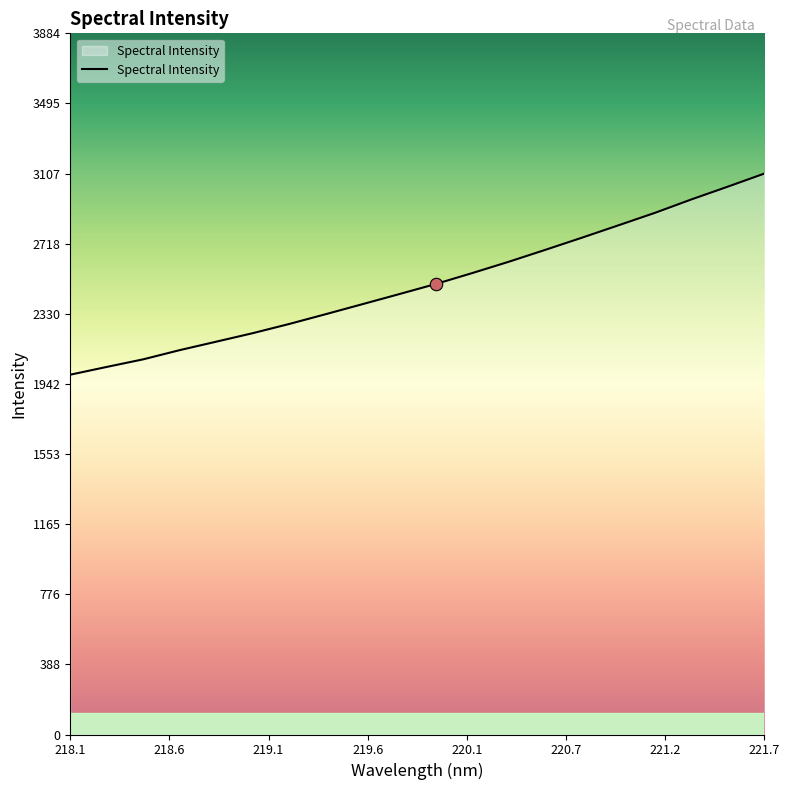

What is the difference between the maximum and minimum values?

1114.1